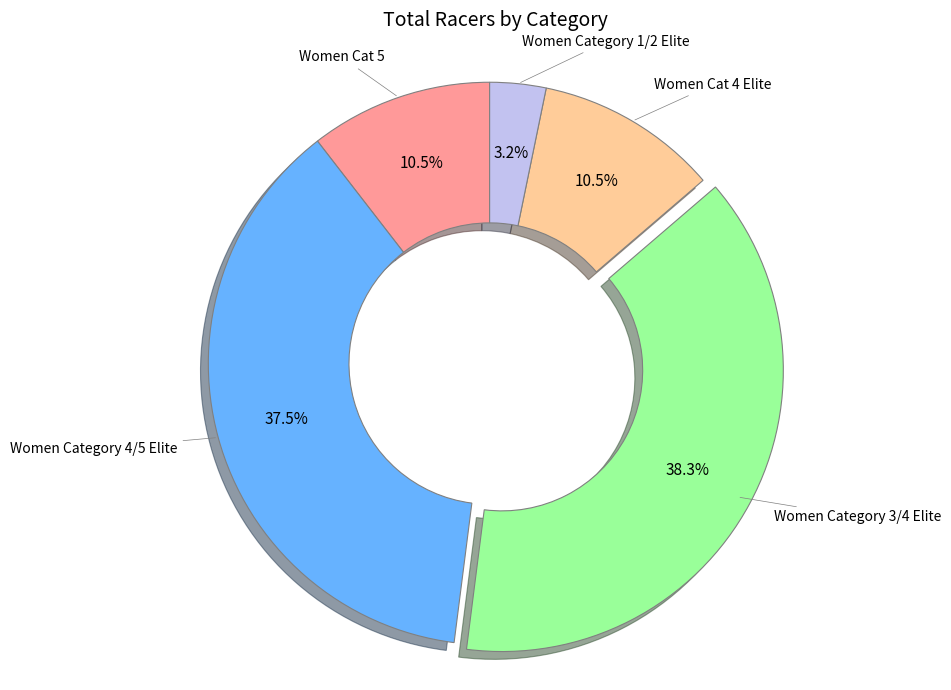

What is the smallest slice in the pie chart?

Women Category 1/2 Elite